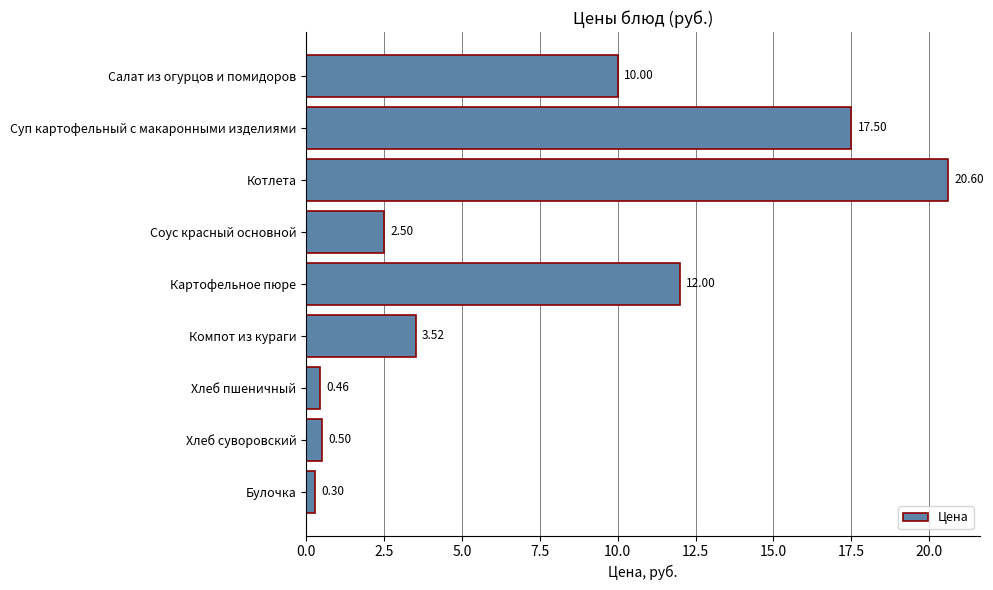

Does the chart contain stacked bars?

No